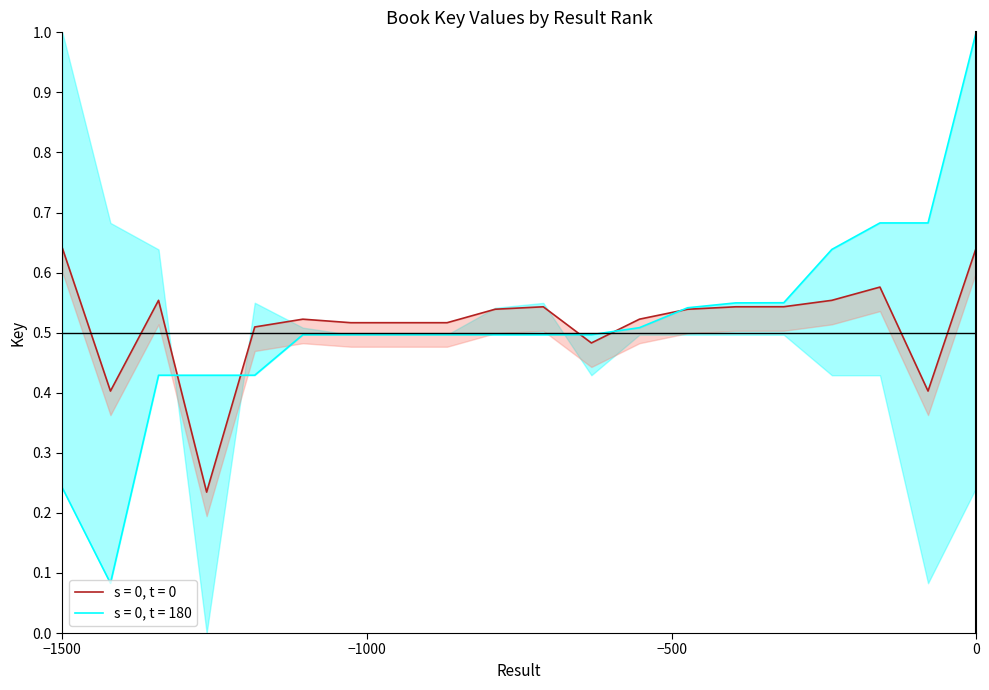

Reading right to left, transcribe all the data shown in this chart.

1.0	0.7	0.7	0.6	0.5	0.5	0.5	0.5	0.5	0.5	0.5	0.5	0.5	0.5	0.5	0.4	0.4	0.4	0.1	0.2